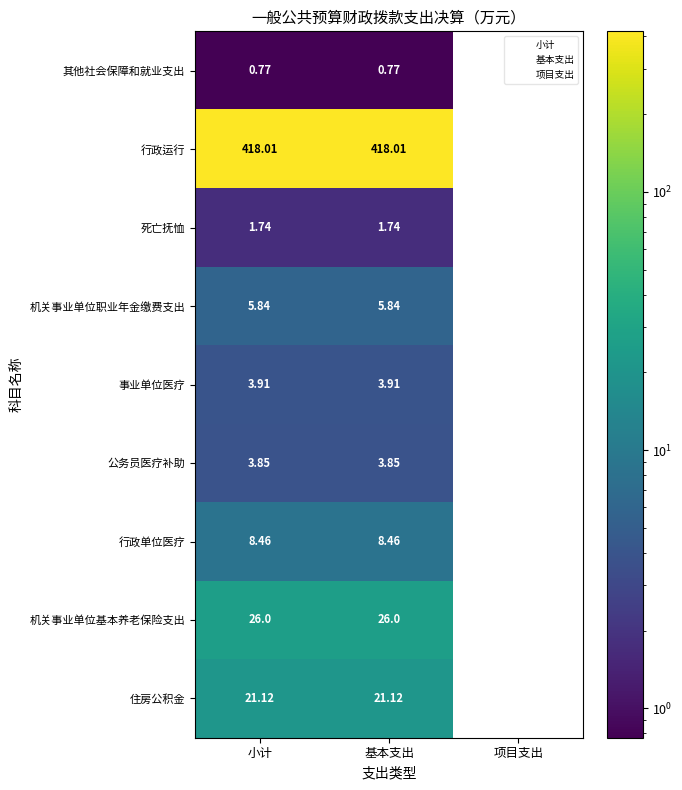

What is the lowest value of the 行政运行 series?

418.0